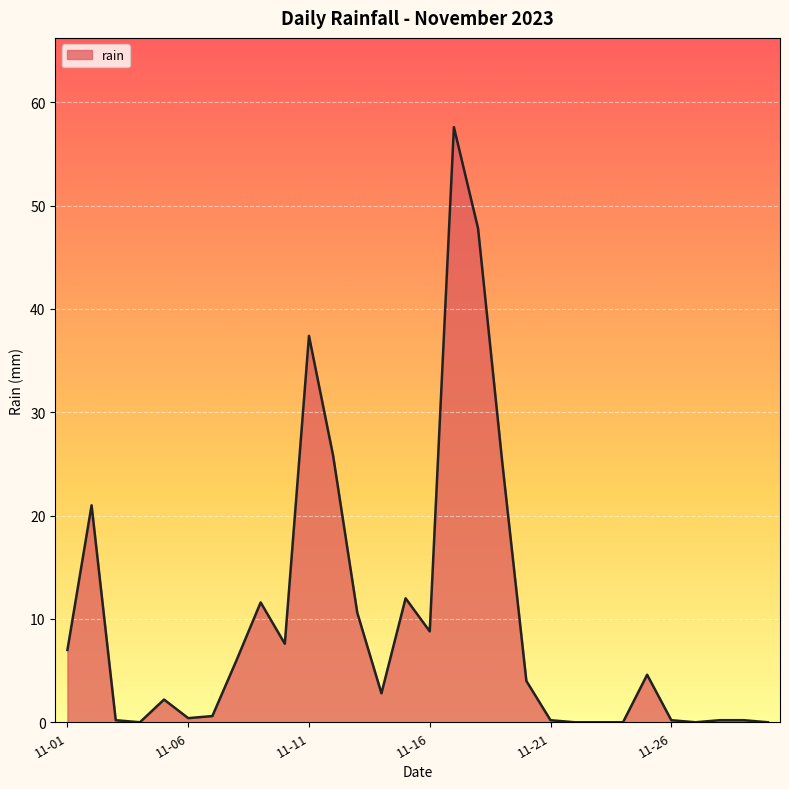

What is the greatest value displayed?

57.6